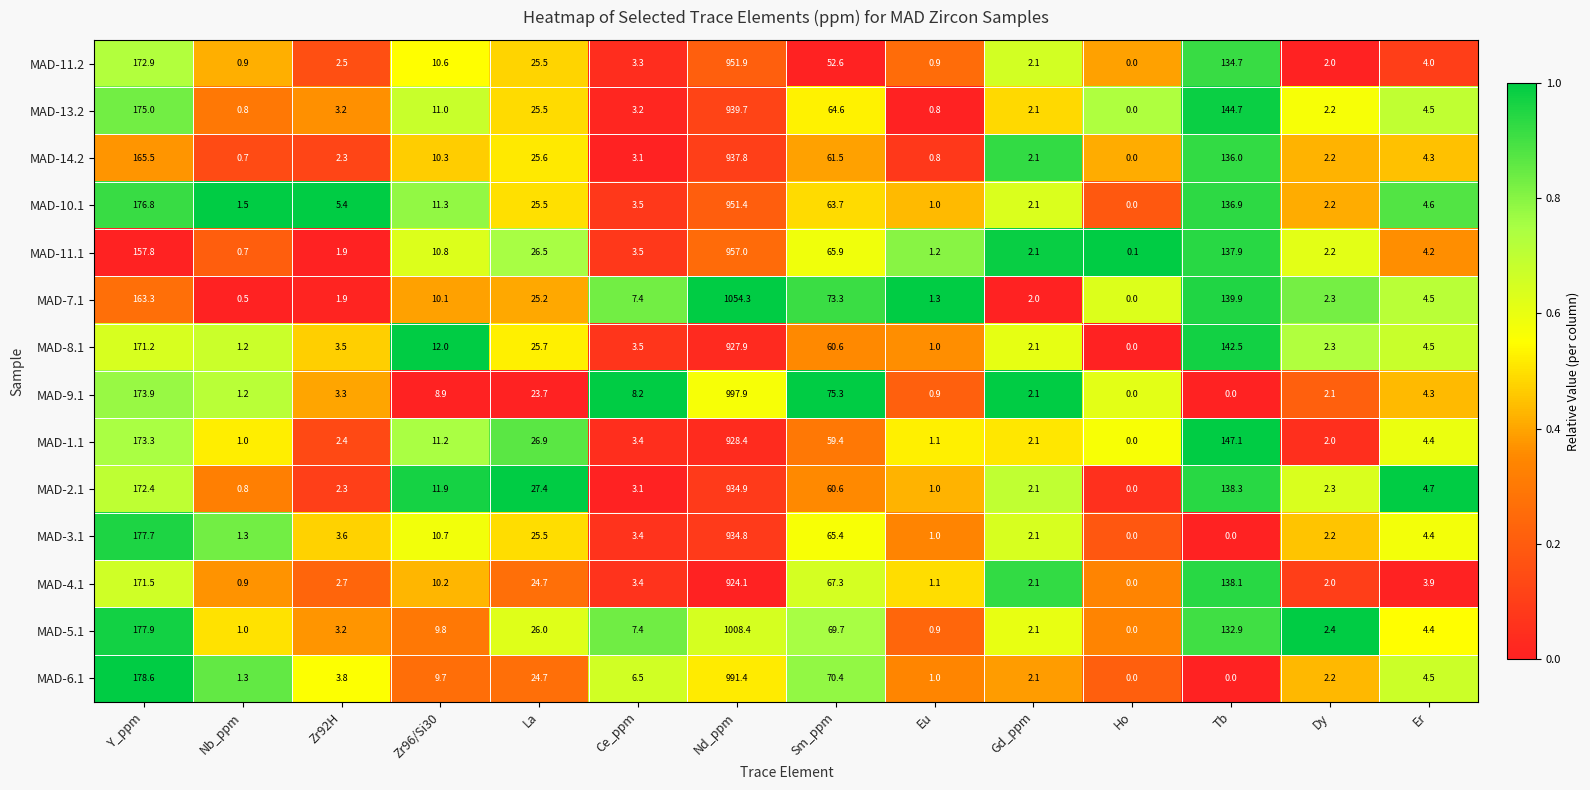

Rank the series by their maximum value, from highest to lowest.

MAD-7.1, MAD-5.1, MAD-9.1, MAD-6.1, MAD-11.1, MAD-11.2, MAD-10.1, MAD-13.2, MAD-14.2, MAD-2.1, MAD-3.1, MAD-1.1, MAD-8.1, MAD-4.1